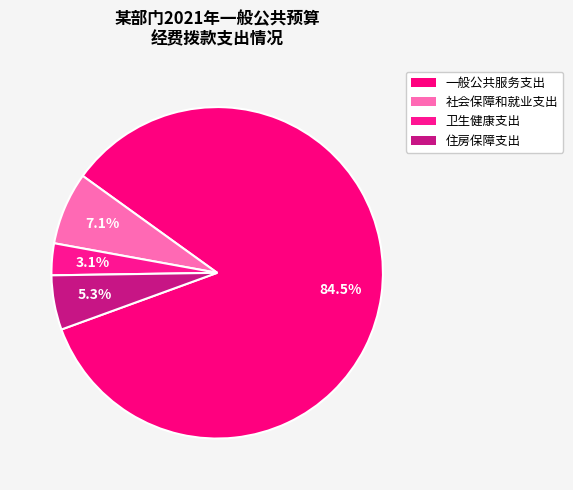

How many slices are in this pie chart?

4